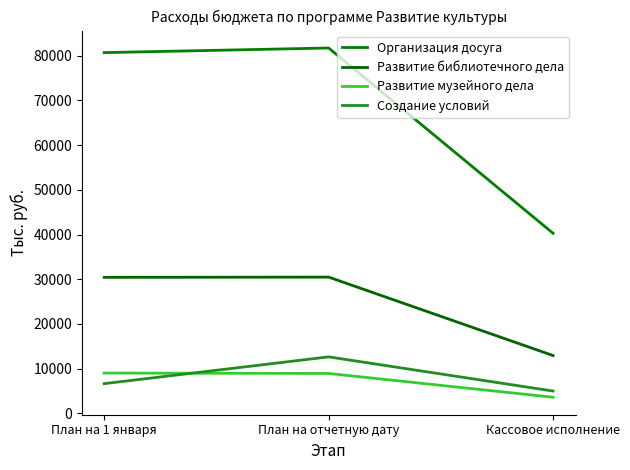

Which series has the largest total across all categories?

Организация досуга